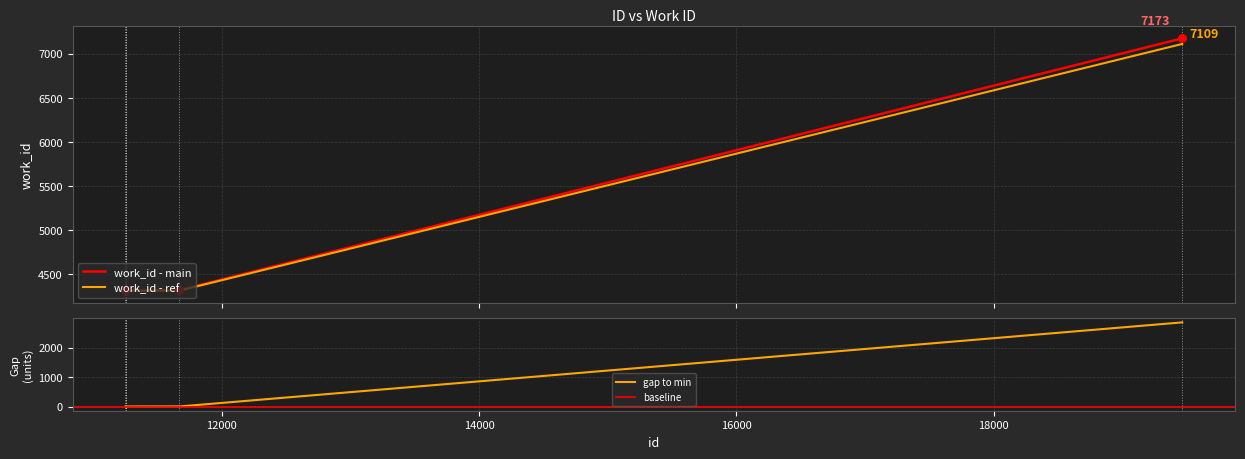

Approximately how many times larger is the value at 19464 compared to 11255?

1.7